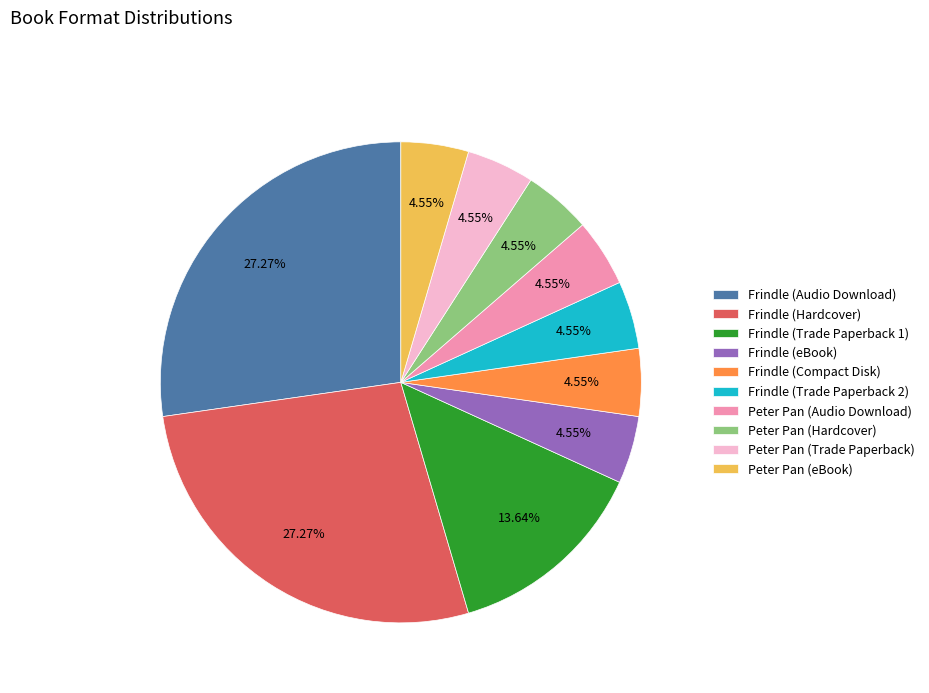

Combined, do Frindle (Hardcover) and Frindle (Compact Disk) account for over 50%?

No